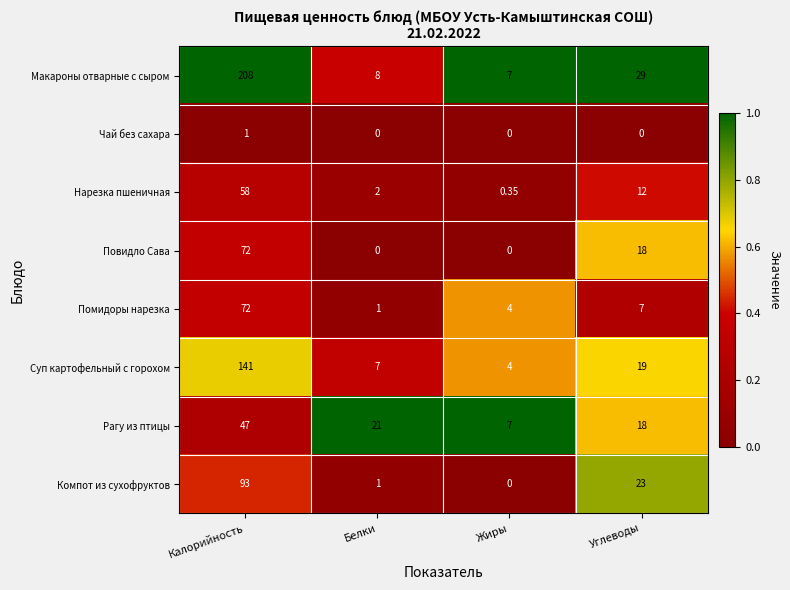

List the labels in order of Помидоры нарезка value, smallest first.

Белки, Жиры, Углеводы, Калорийность